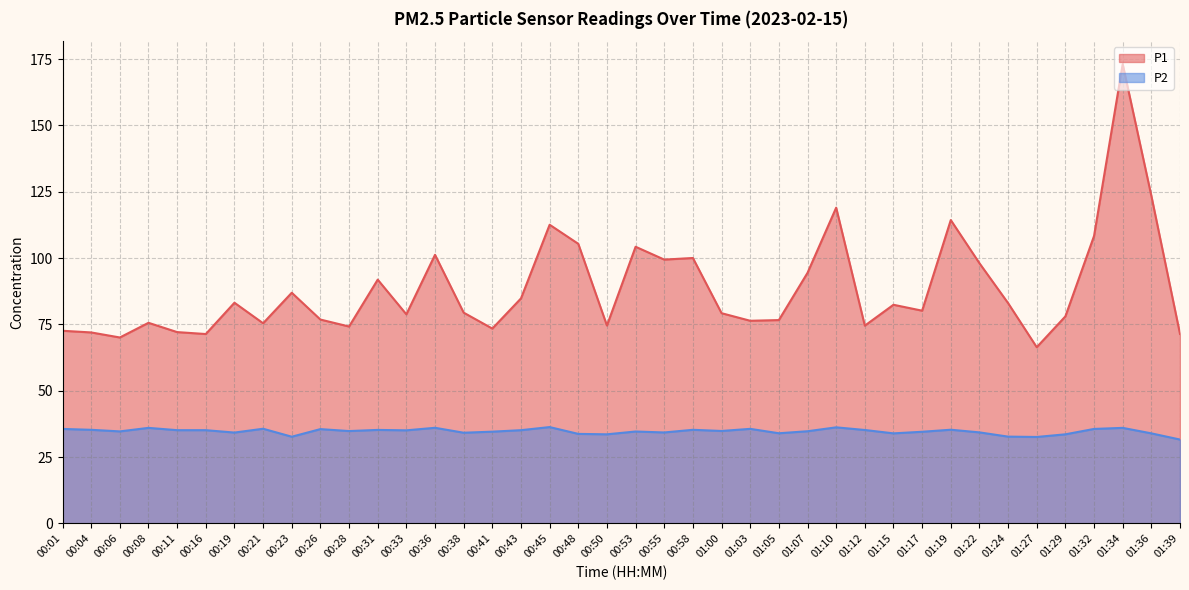

Reading left to right, transcribe all the data shown in this chart.

P1: 72.6	72.0	70.1	75.6	72.1	71.4	83.2	75.4	86.9	76.8	74.2	91.9	78.8	101.2	79.4	73.4	84.8	112.6	105.4	74.6	104.3	99.4	100.0	79.2	76.4	76.6	94.4	119.0	74.5	82.4	80.2	114.3	98.1	83.0	66.4	78.0	108.3	173.1	123.5	71.4
P2: 35.6	35.3	34.7	36.0	35.1	35.1	34.2	35.7	32.7	35.5	34.8	35.2	35.1	36.0	34.2	34.6	35.1	36.3	33.7	33.6	34.6	34.3	35.3	34.8	35.6	34.0	34.7	36.2	35.2	33.9	34.5	35.3	34.3	32.7	32.6	33.6	35.6	36.0	33.9	31.6